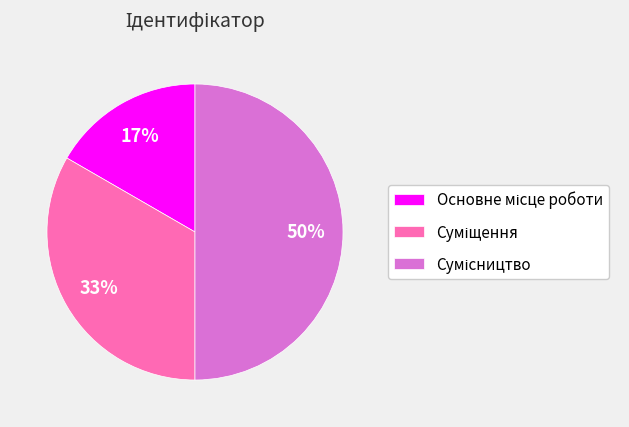

How many segments does this pie chart have?

3